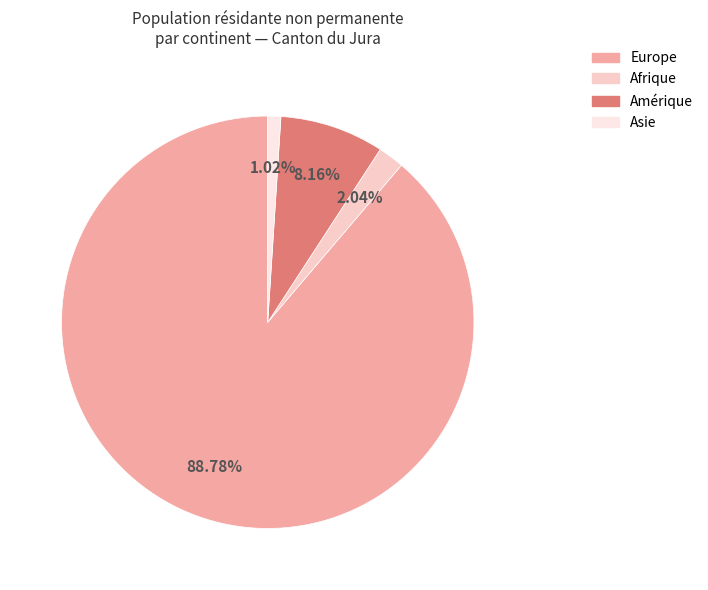

Is there any slice that represents more than half of the pie?

Yes